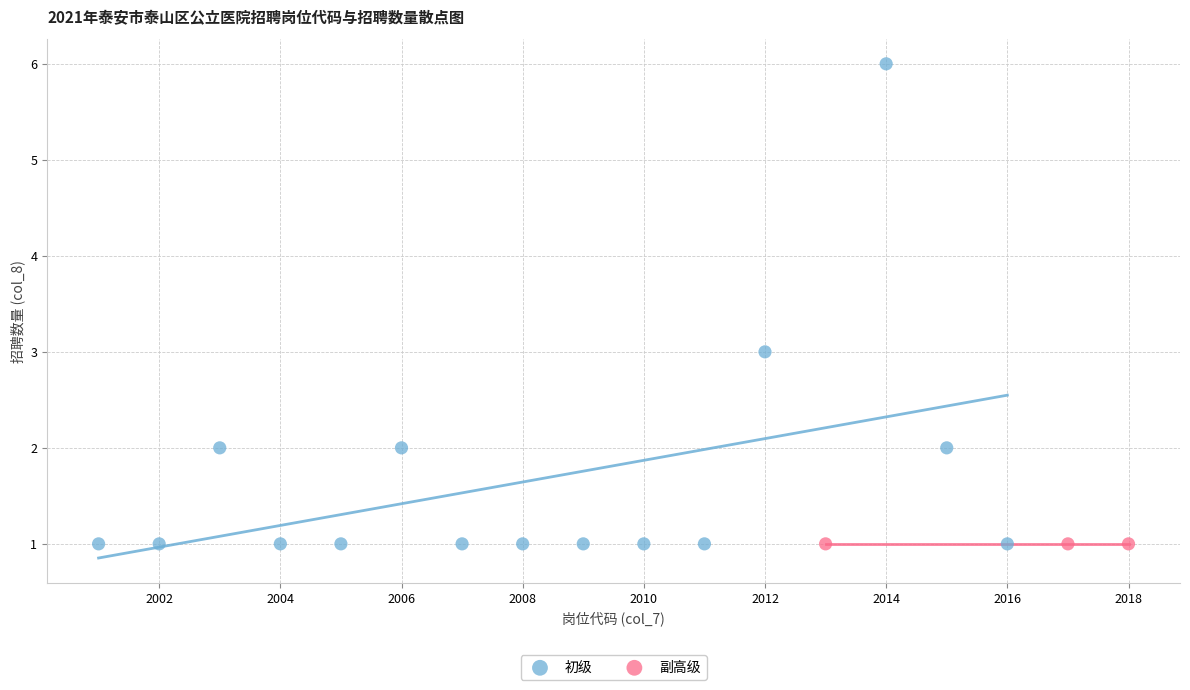

Which series contains the highest Y value?

初级